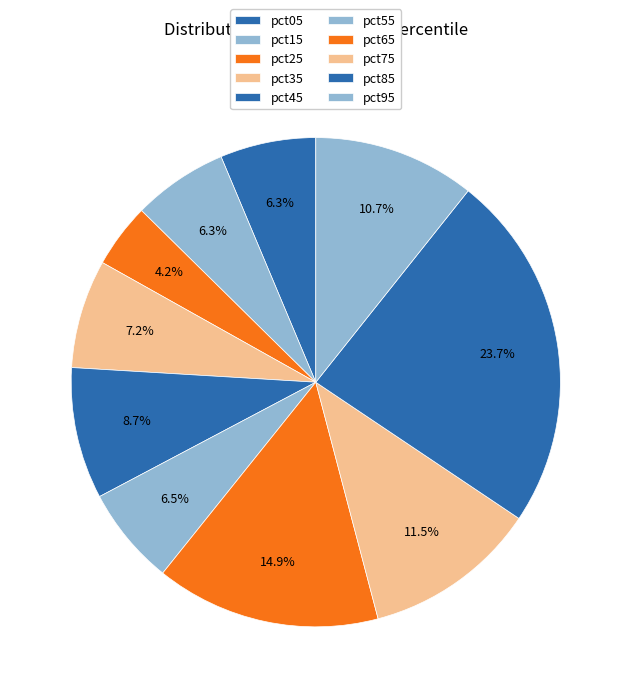

To the nearest percent, what is the average slice percentage?

10%